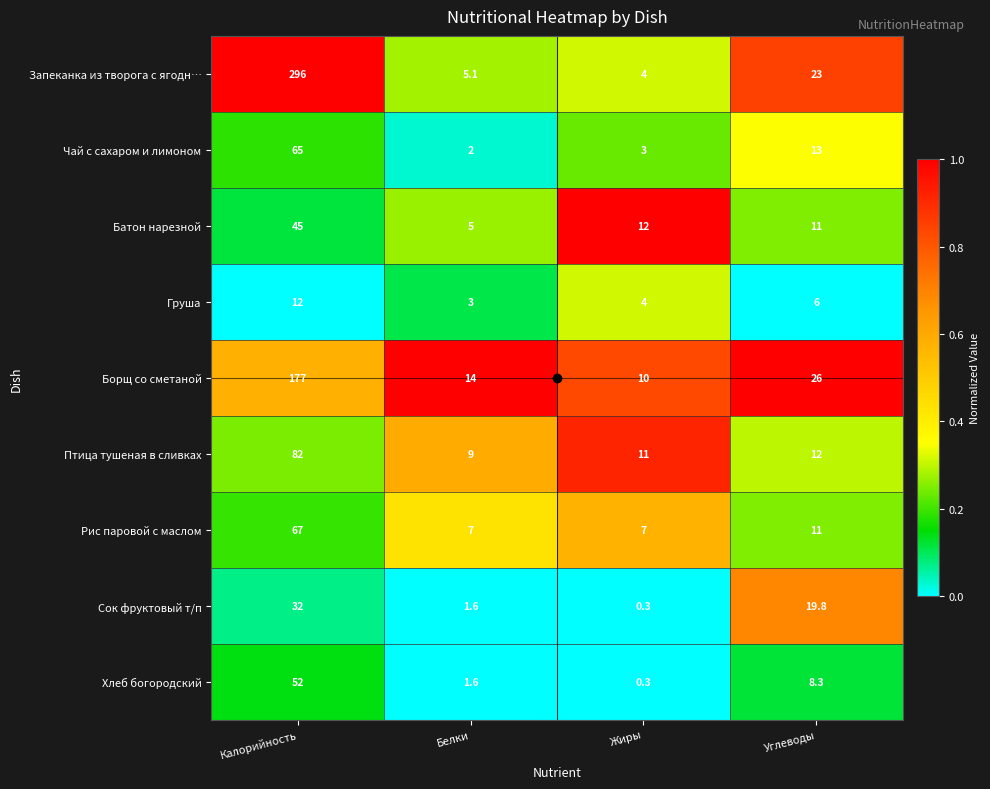

At which category is the sum across all series the highest?

Калорийность